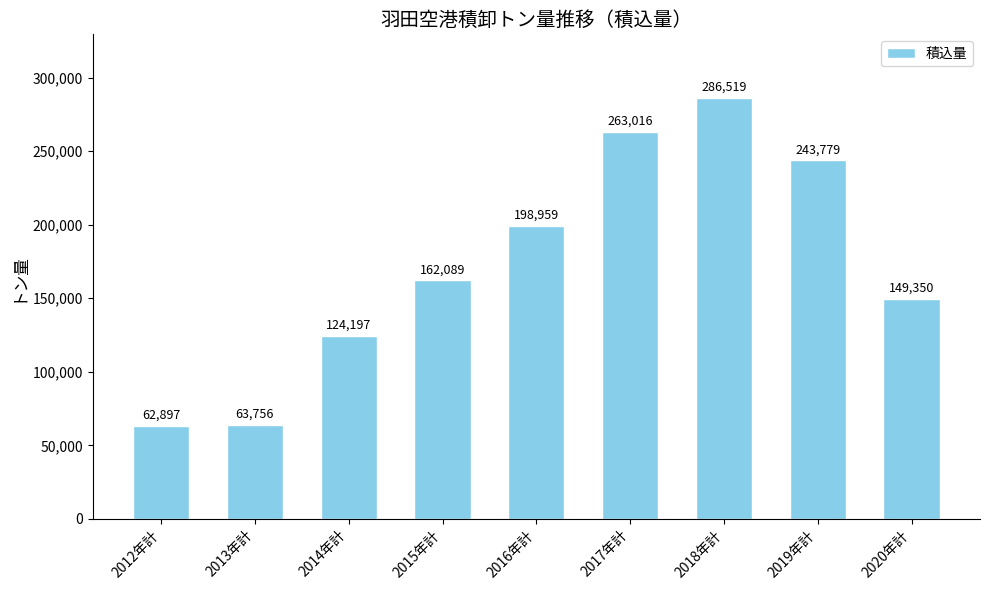

Is it true that the value at 2014年計 is 192365?

False